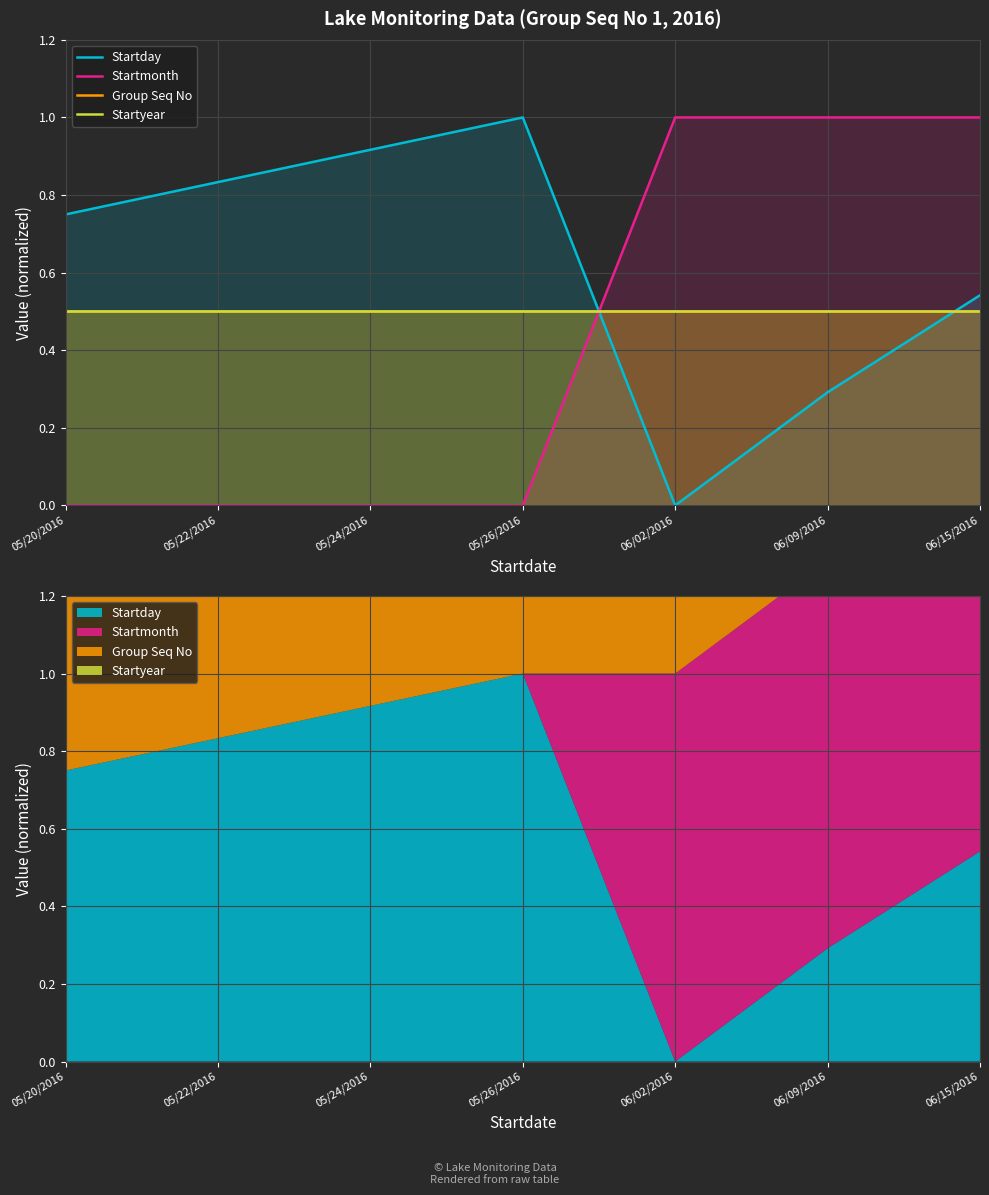

Does the chart display data point markers on the line(s)?

No